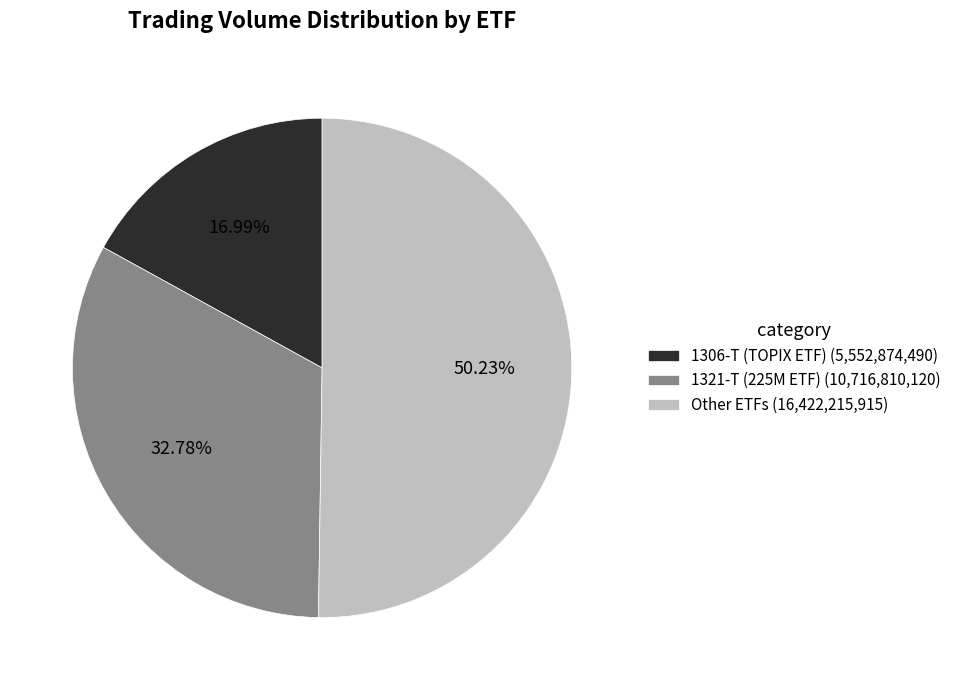

Is the sum of 1321-T (225M ETF) (10,716,810,120) and Other ETFs (16,422,215,915) greater than half?

Yes